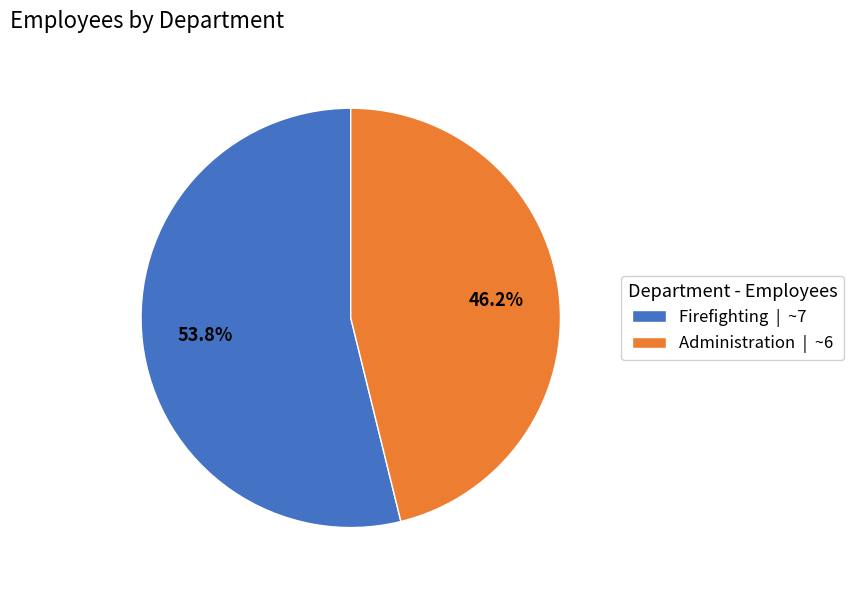

What is the ratio of the value at Firefighting to the value at Administration?

1.2